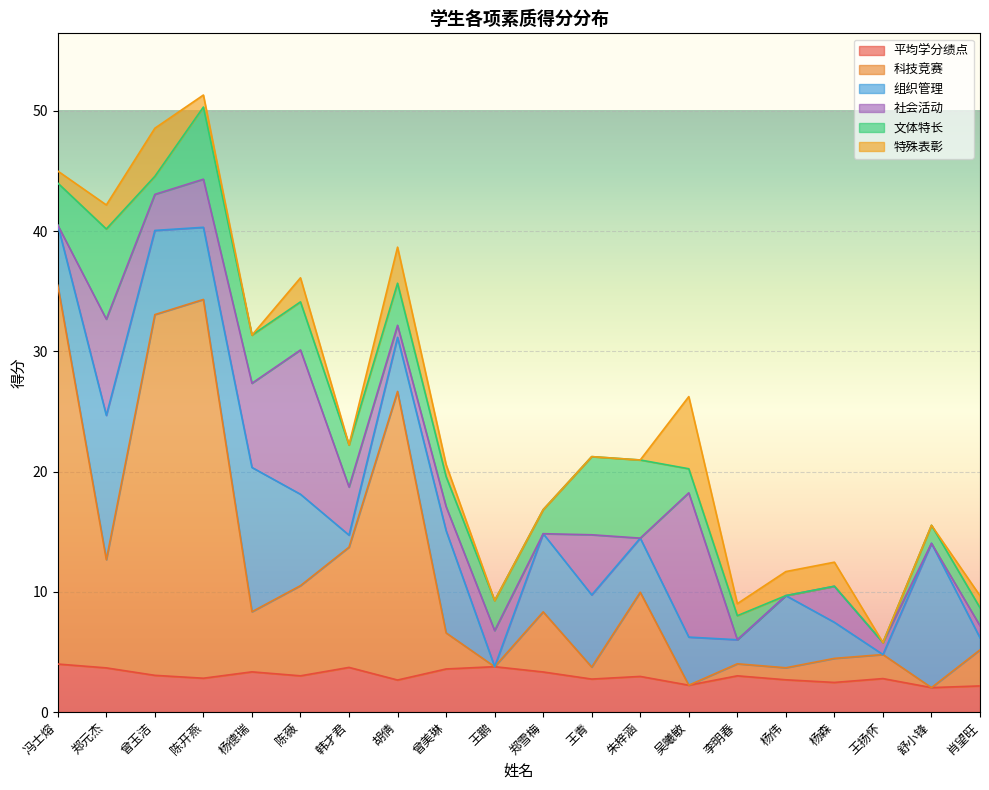

What is the average value of the 科技竞赛 series?

8.7